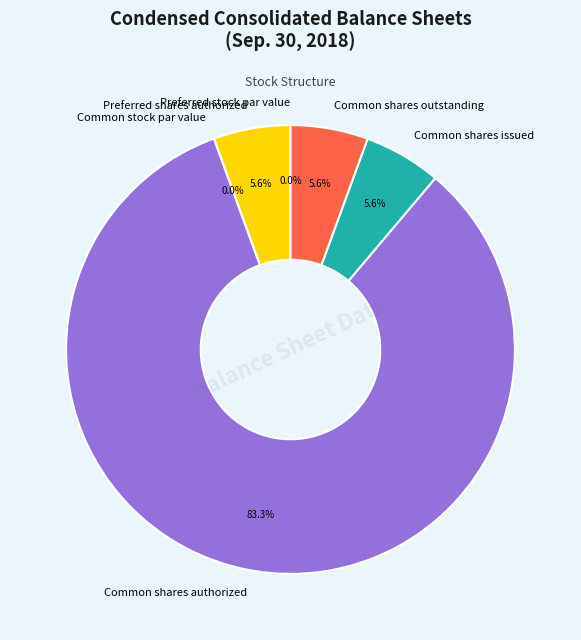

What is the total percentage of Common stock par value and Preferred shares authorized?

5.6%